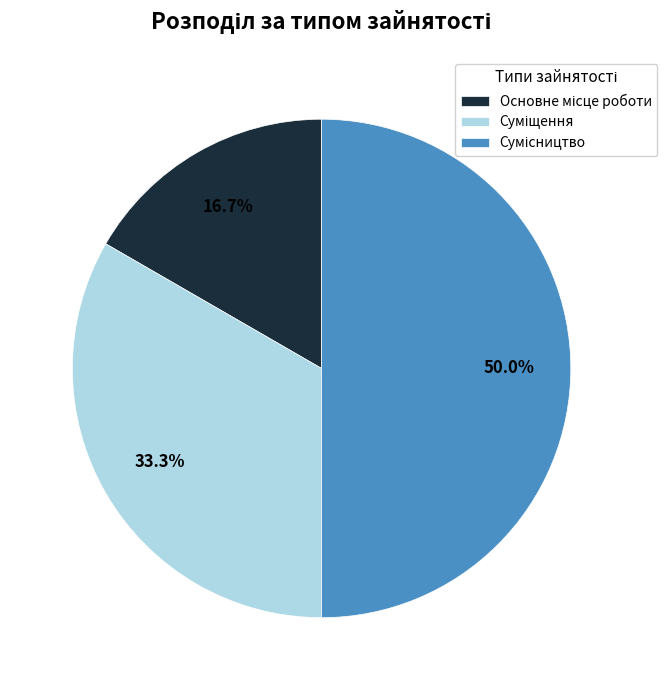

Is Сумісництво the majority of the pie?

No